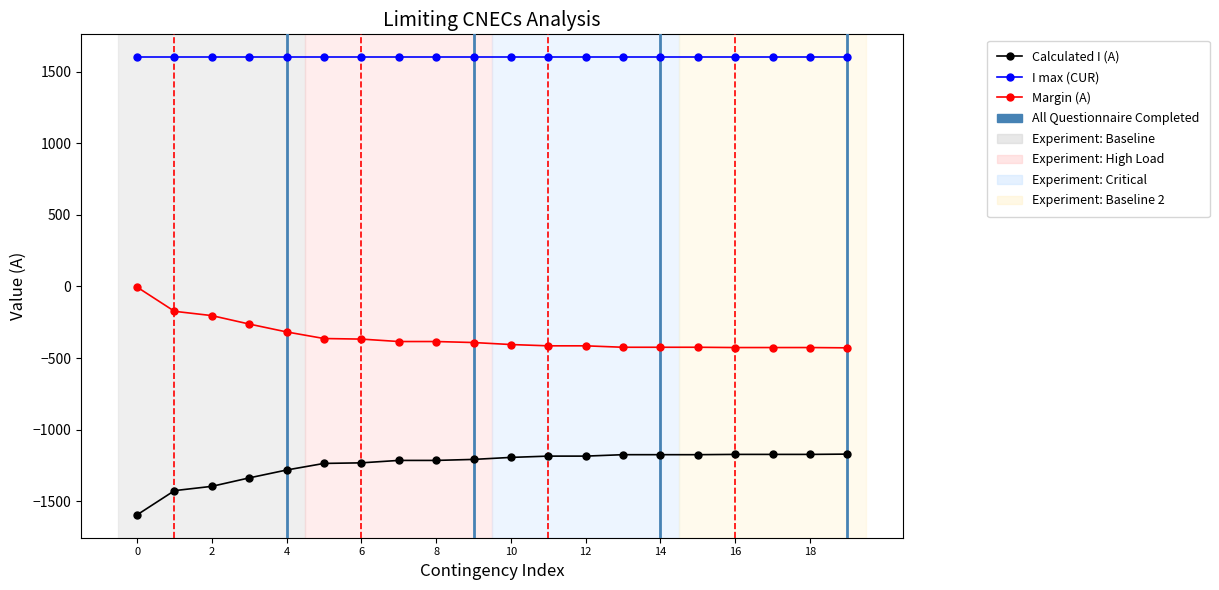

List the series in order of their overall mean, lowest first.

Calculated I (A), Margin (A), I max (CUR)